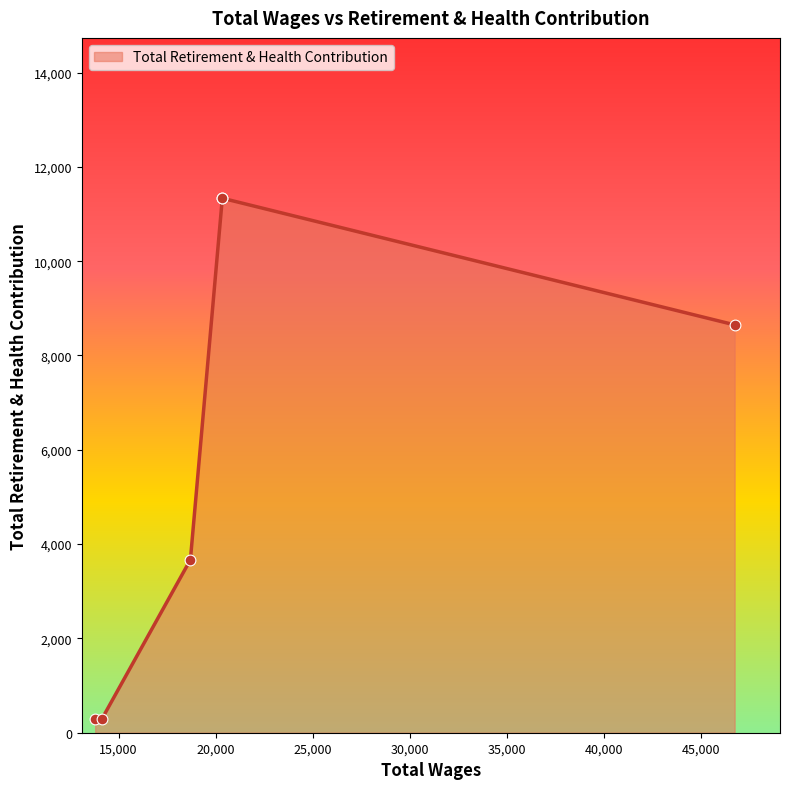

What is the average value?

5929